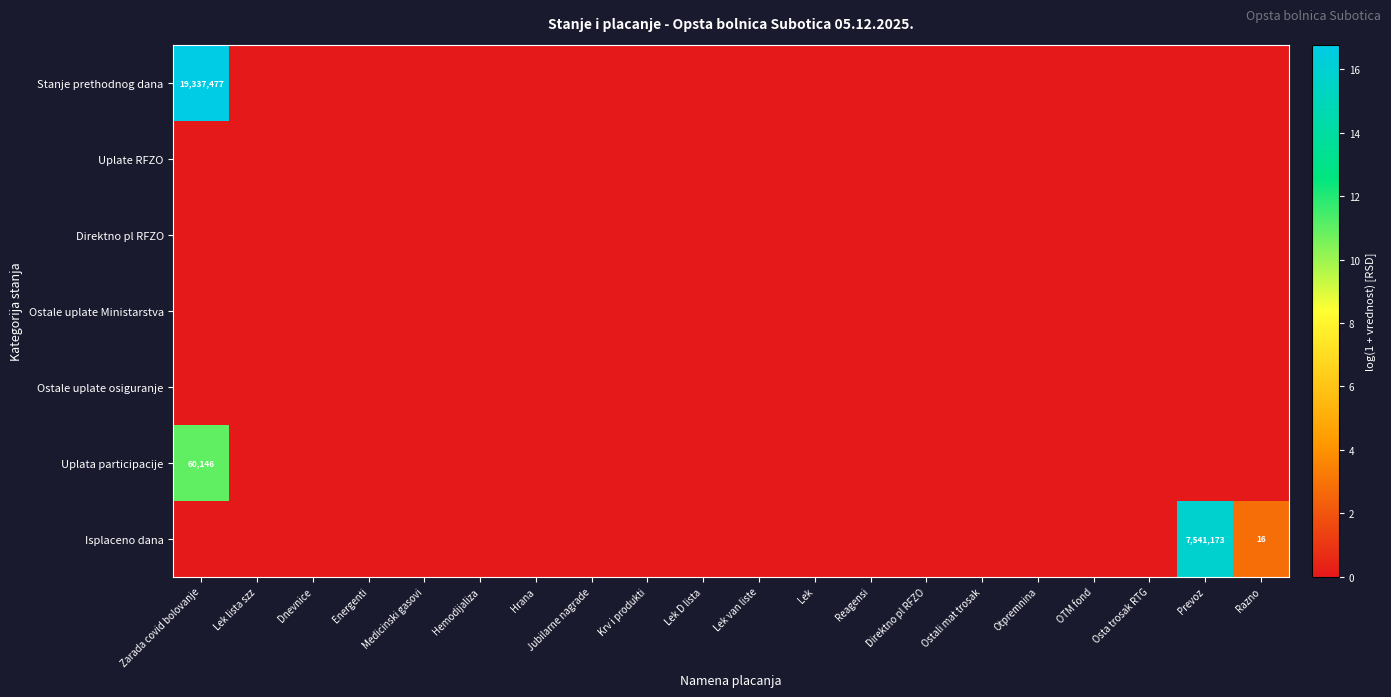

True or false: Isplaceno dana has a value of 16 at Razno.

True